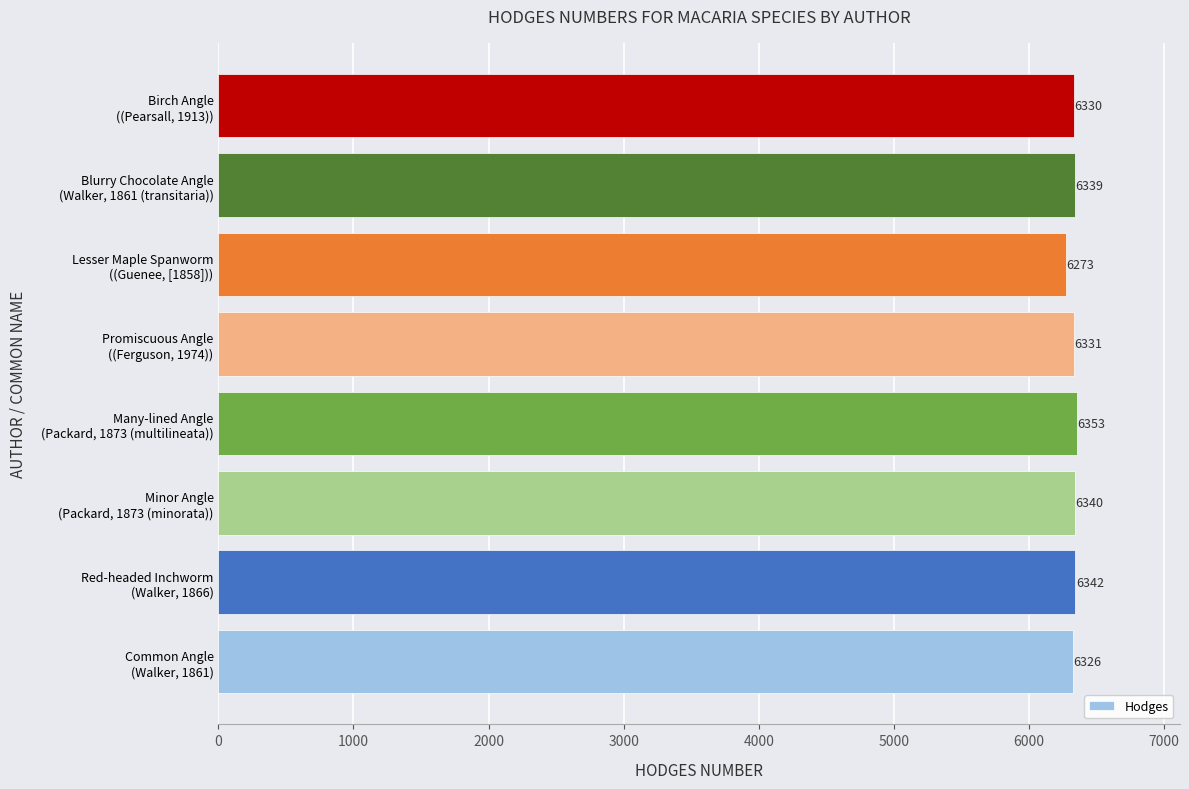

What is the smallest value displayed?

6273